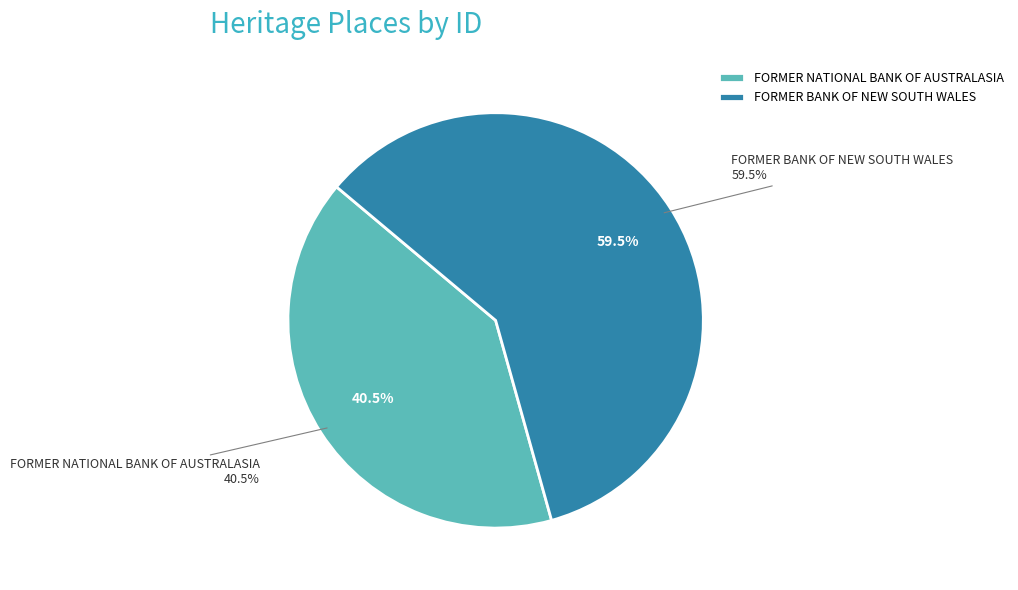

What is the largest slice in the pie chart?

FORMER BANK OF NEW SOUTH WALES